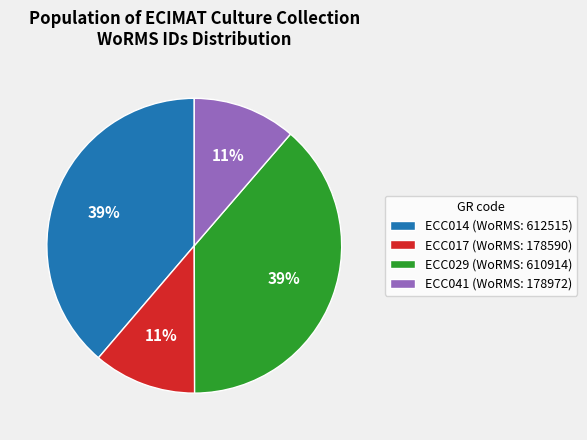

What is the ratio of the value at ECC014 (WoRMS: 612515) to the value at ECC029 (WoRMS: 610914)?

1.0